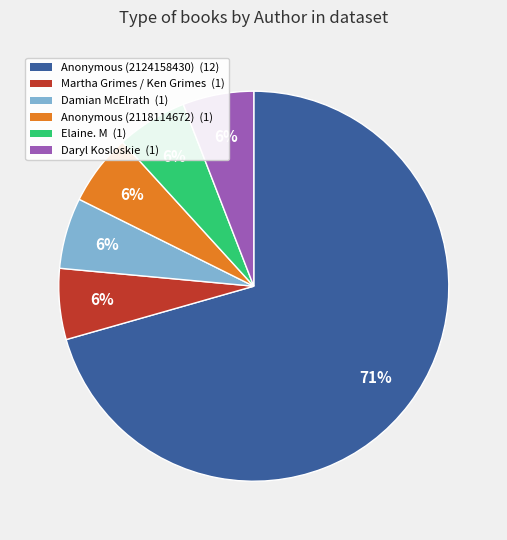

To the nearest percent, what is the average slice percentage?

17%